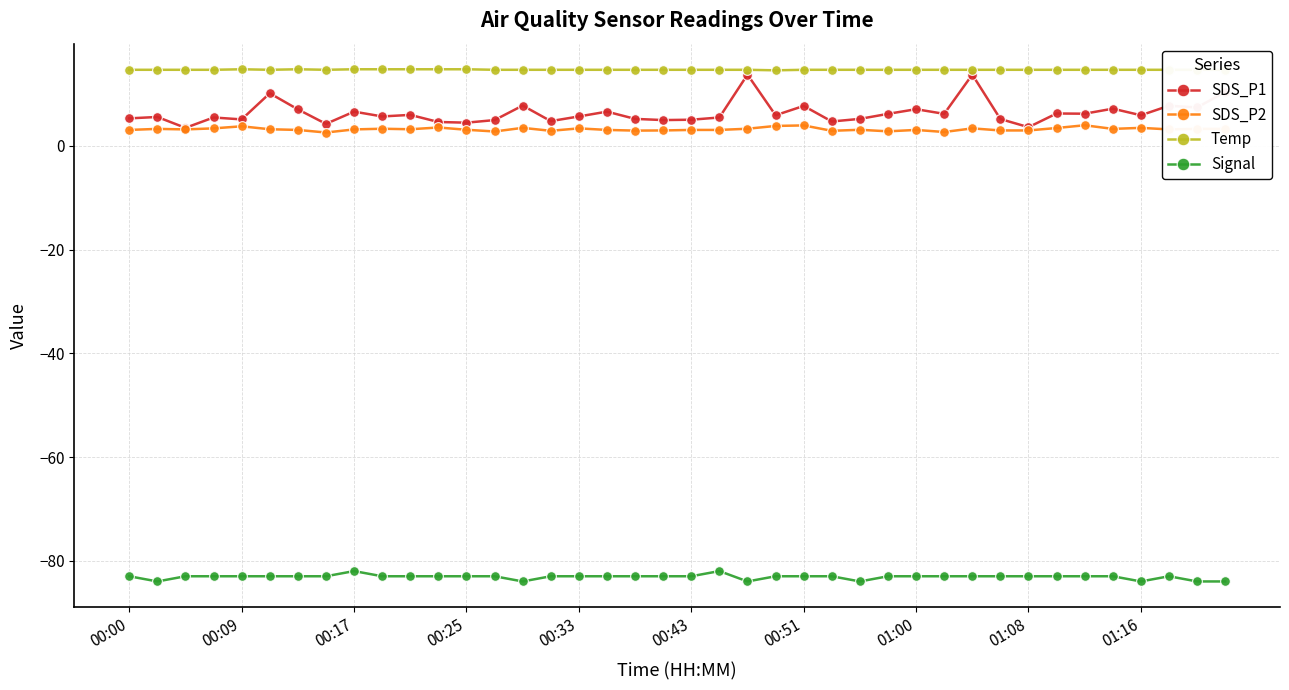

Which series has the largest range (max minus min)?

SDS_P1